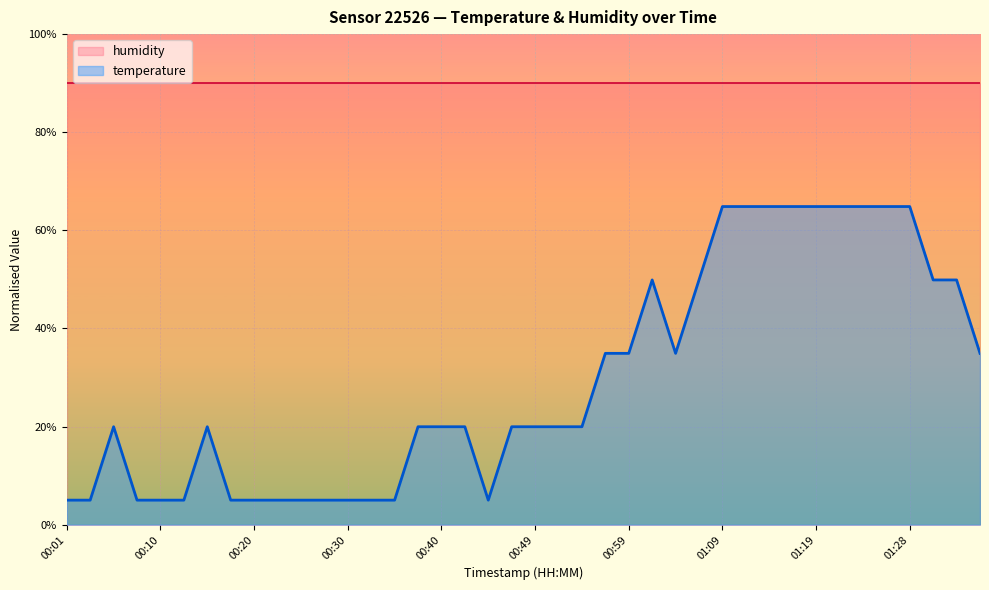

True or false: the data shows 10.3 at 01:33.

False